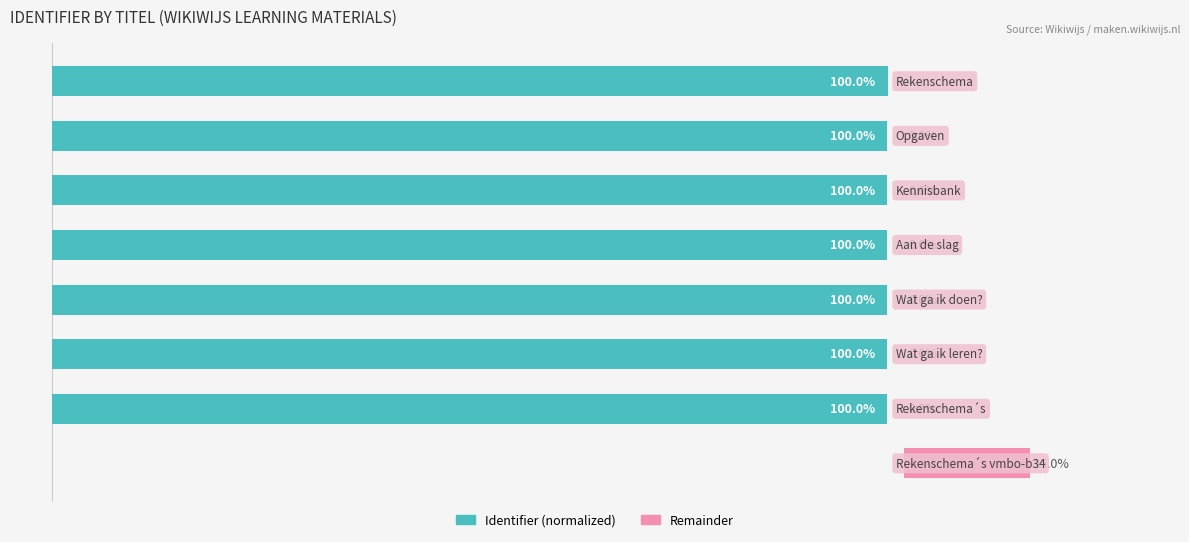

Rank the series at 1 from lowest to highest value.

Remainder, Identifier (normalized)